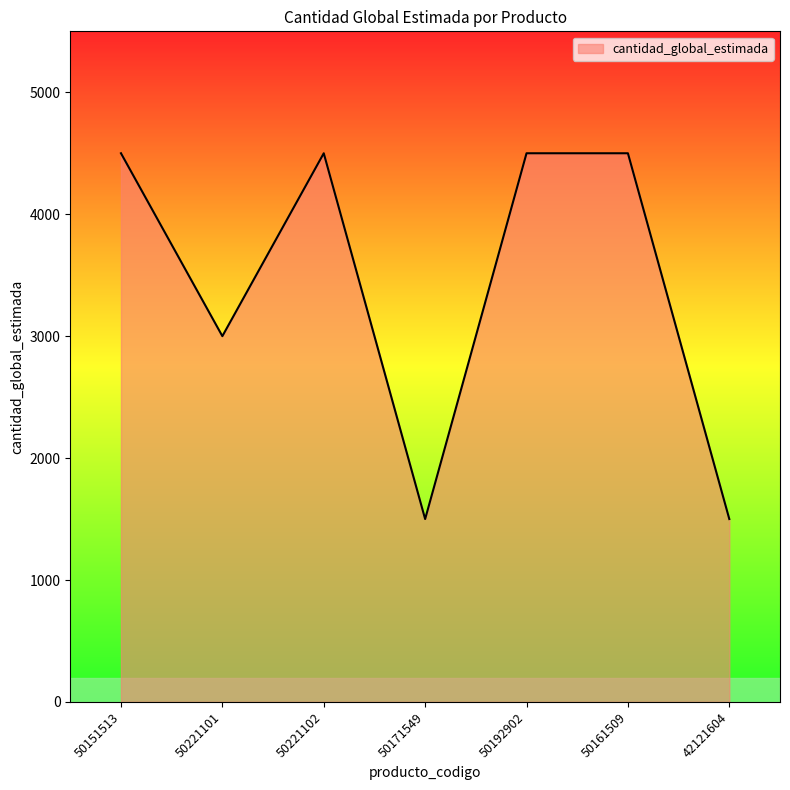

What is the average value?

3429